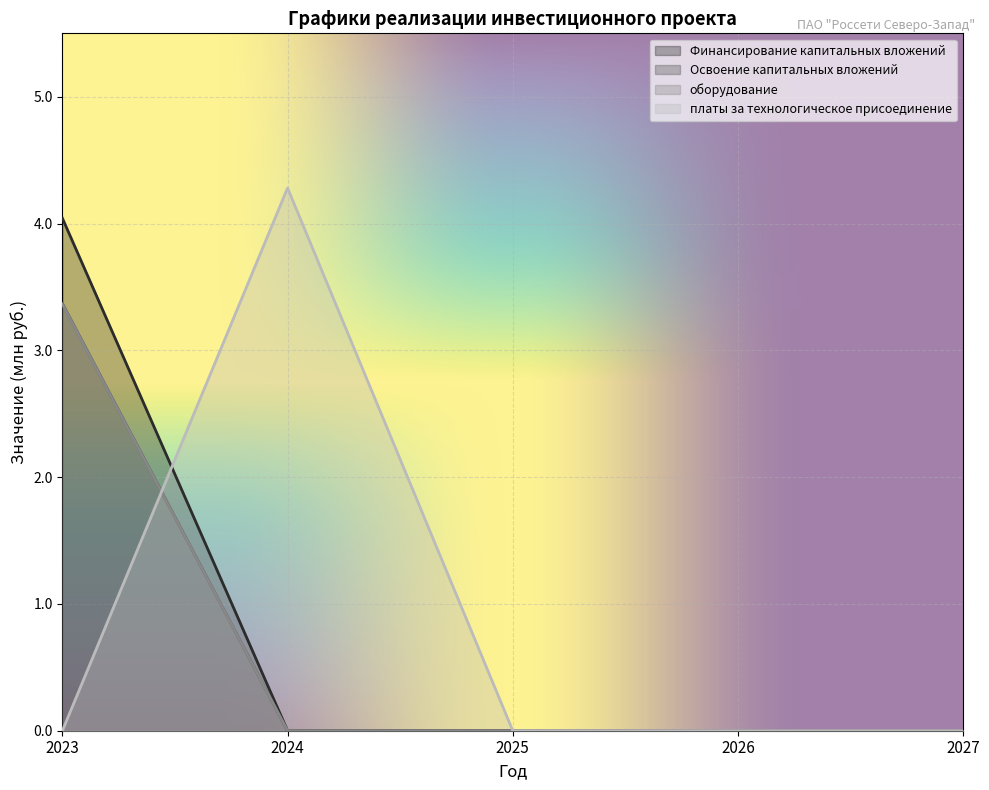

True or false: оборудование and Освоение капитальных вложений intersect in this chart.

False